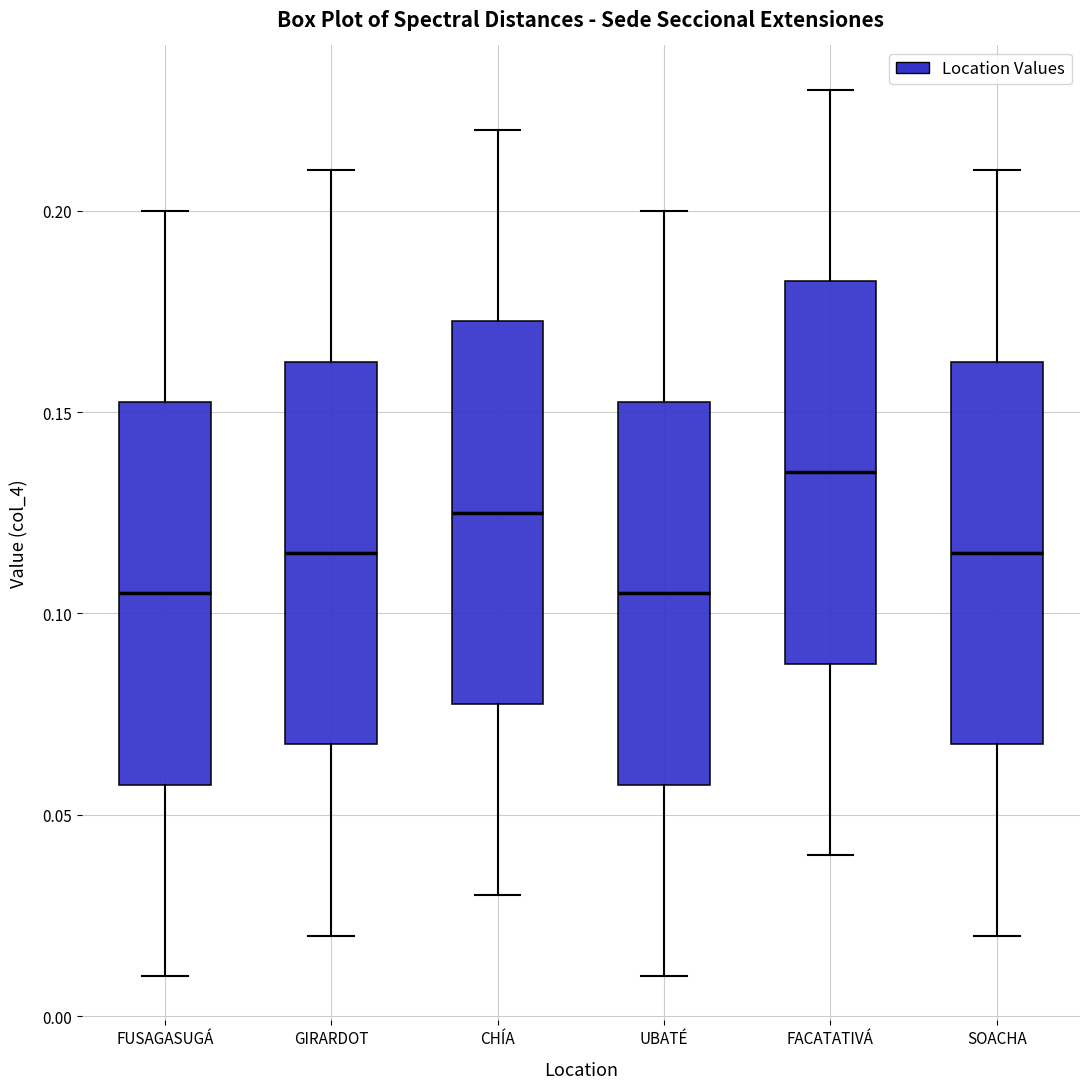

Reading left to right, read every box against the y-axis: the position of its median line, the range the box covers, and the ends of its whiskers. The values are not printed on the chart, so give them approximately, as read against the axis.

FUSAGASUGÁ: median 0.105, box 0.060 to 0.155, whiskers 0.010 to 0.200
GIRARDOT: median 0.115, box 0.070 to 0.165, whiskers 0.020 to 0.210
CHÍA: median 0.125, box 0.080 to 0.175, whiskers 0.030 to 0.220
UBATÉ: median 0.105, box 0.060 to 0.155, whiskers 0.010 to 0.200
FACATATIVÁ: median 0.135, box 0.090 to 0.185, whiskers 0.040 to 0.230
SOACHA: median 0.115, box 0.070 to 0.165, whiskers 0.020 to 0.210